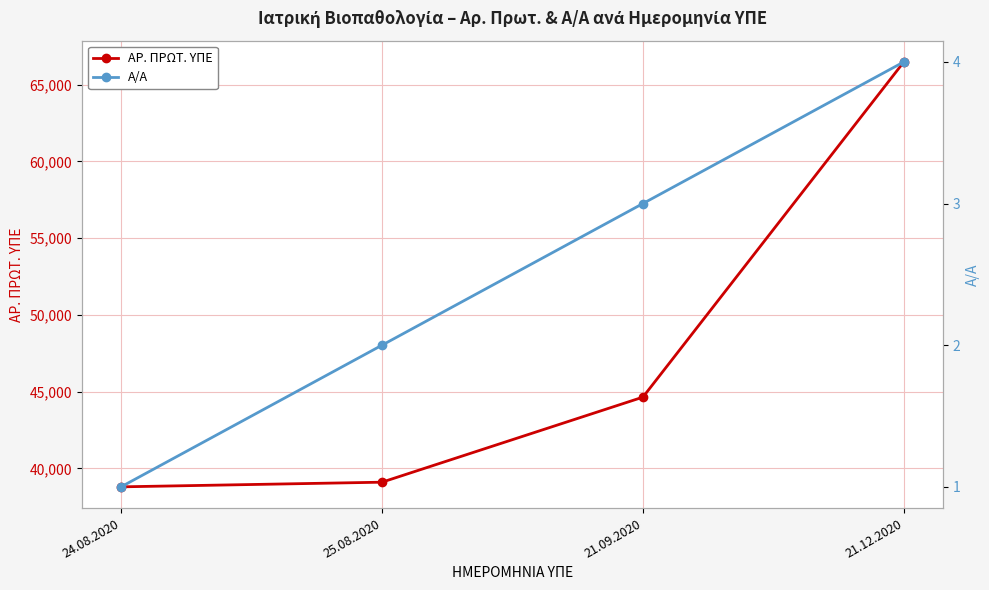

True or false: ΑΡ. ΠΡΩΤ. ΥΠΕ has more than 2 interior local peaks.

False